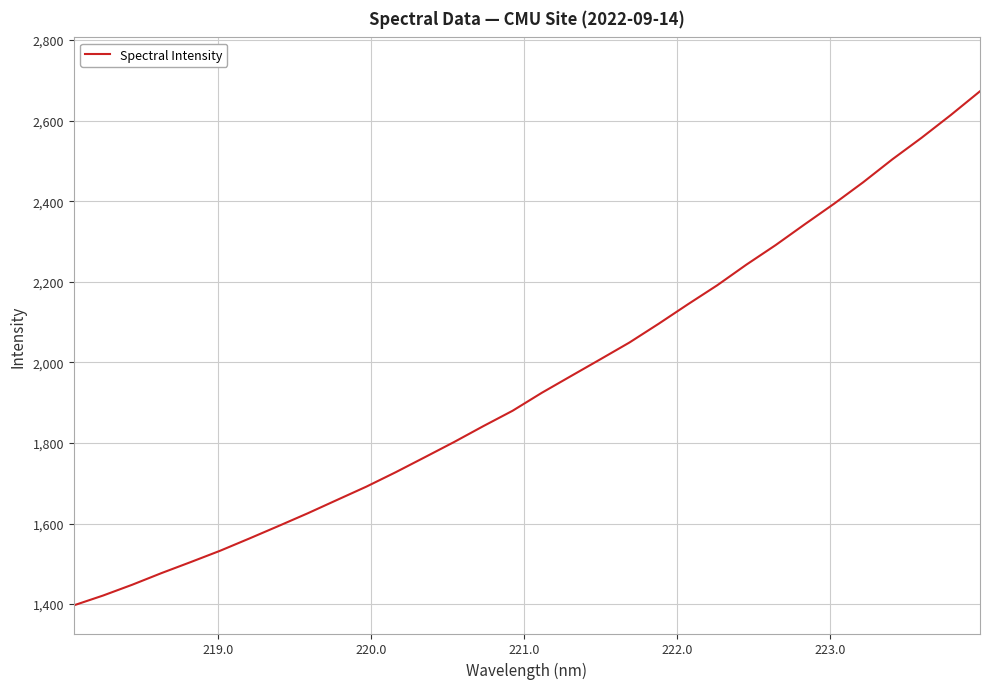

Does the chart have visible grid lines?

Yes